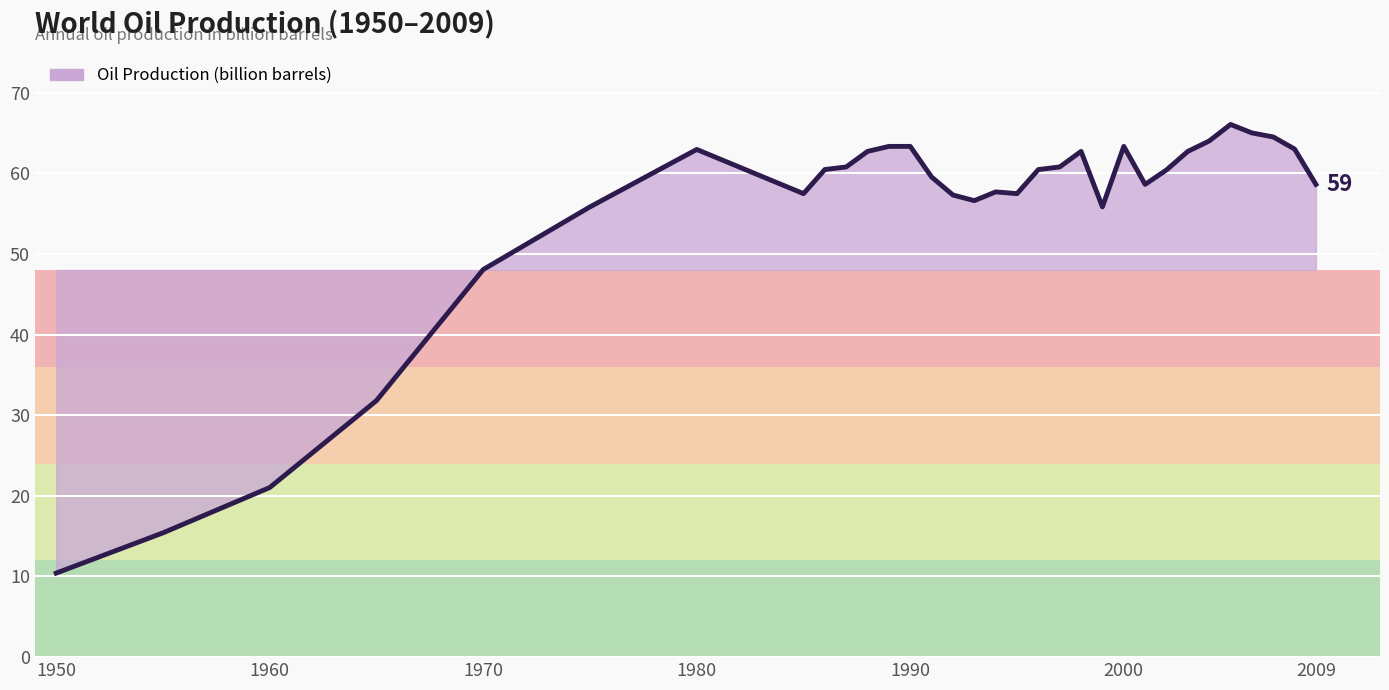

How many series are shown in this chart?

1